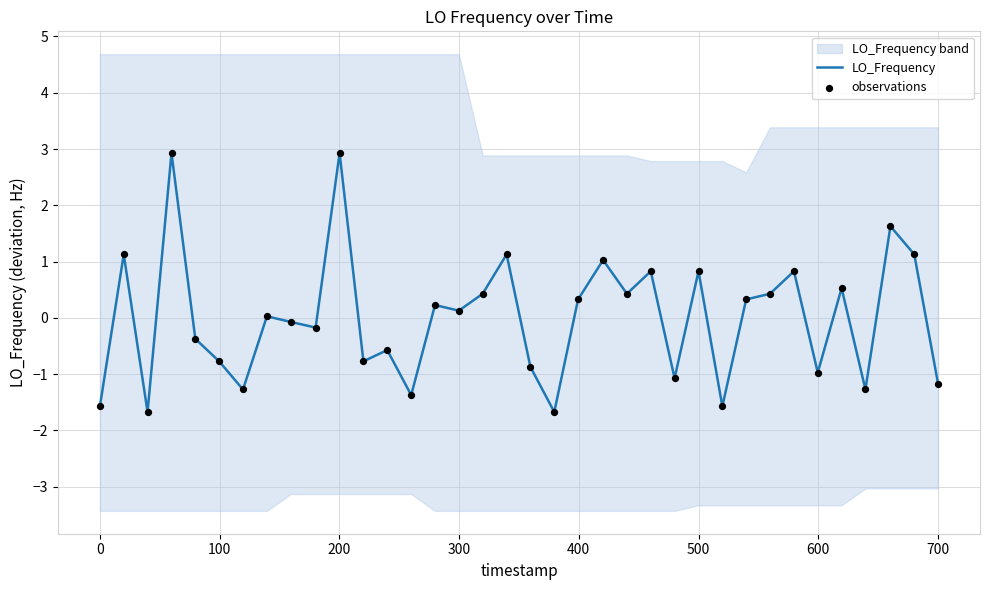

At how many categories does at least one series exceed 1?

7